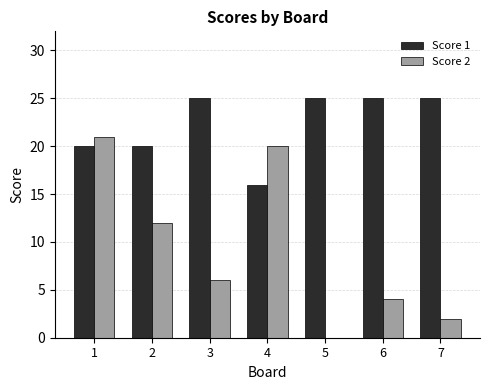

At which category is the sum across all series the highest?

1